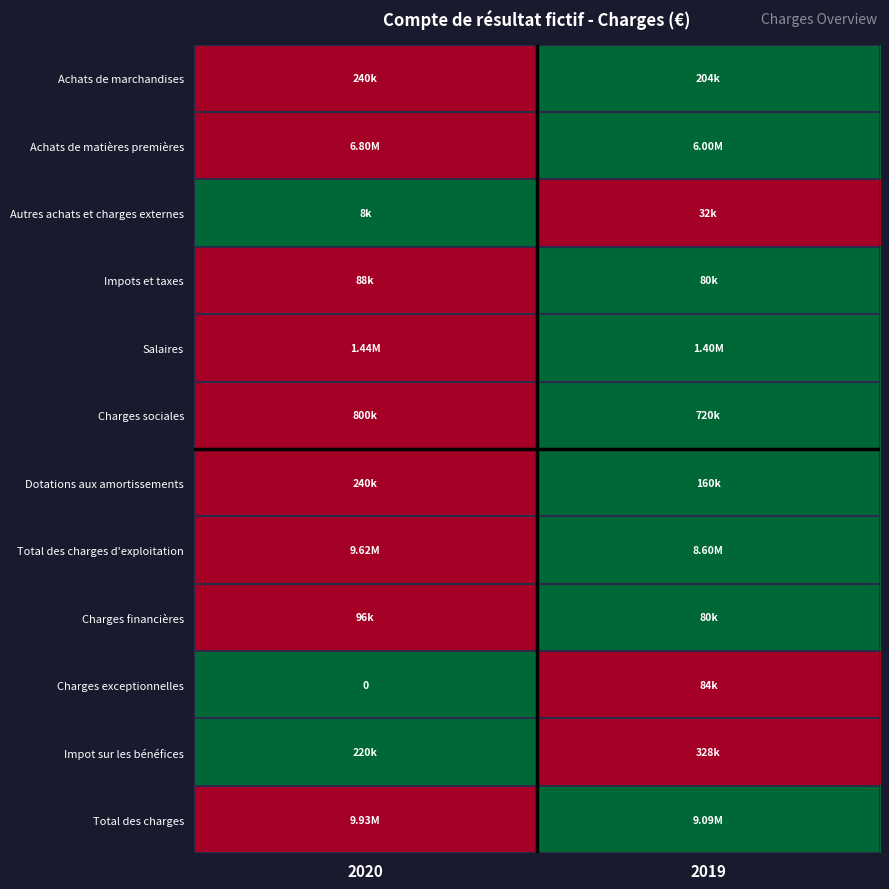

How many values in the Charges exceptionnelles series are below 1?

1